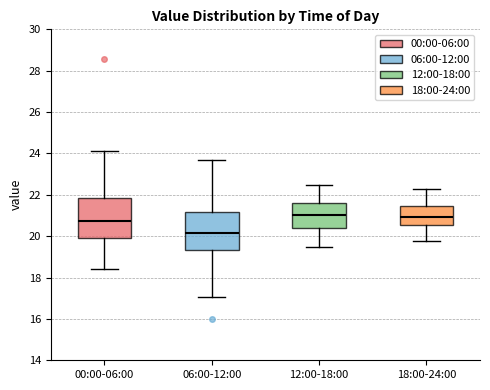

Reading left to right, transcribe this box plot: for each box, give where its median line is, the range the box spans, and where its two whiskers end, as read against the y-axis. The values are not printed on the chart, so give them approximately, as read against the axis.

00:00-06:00: median 20.8, box 20.0 to 21.8, whiskers 18.4 to 24.2
06:00-12:00: median 20.2, box 19.4 to 21.2, whiskers 17.0 to 23.6
12:00-18:00: median 21.0, box 20.4 to 21.6, whiskers 19.6 to 22.4
18:00-24:00: median 21.0, box 20.6 to 21.4, whiskers 19.8 to 22.4